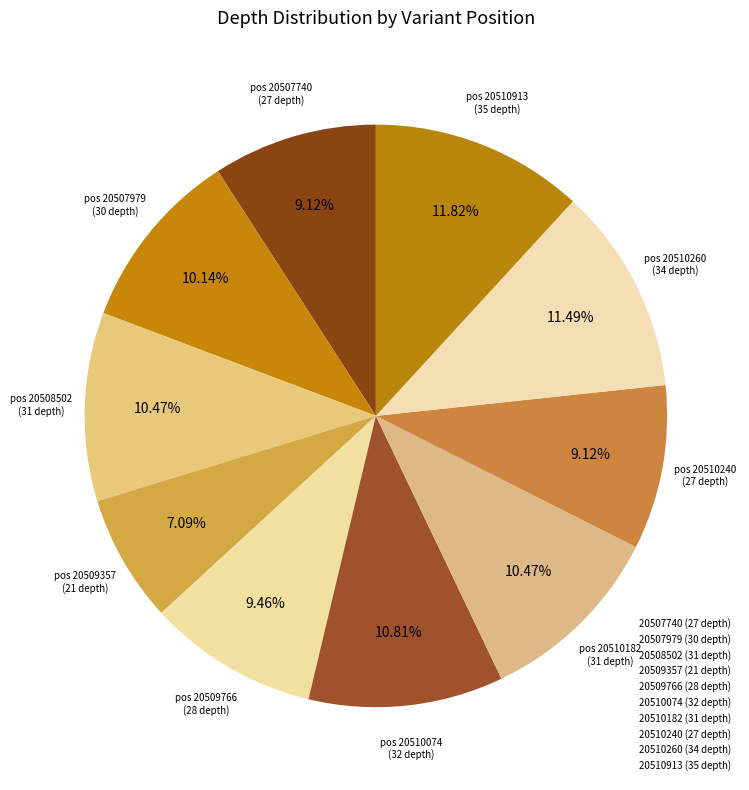

How many slices are in this pie chart?

10